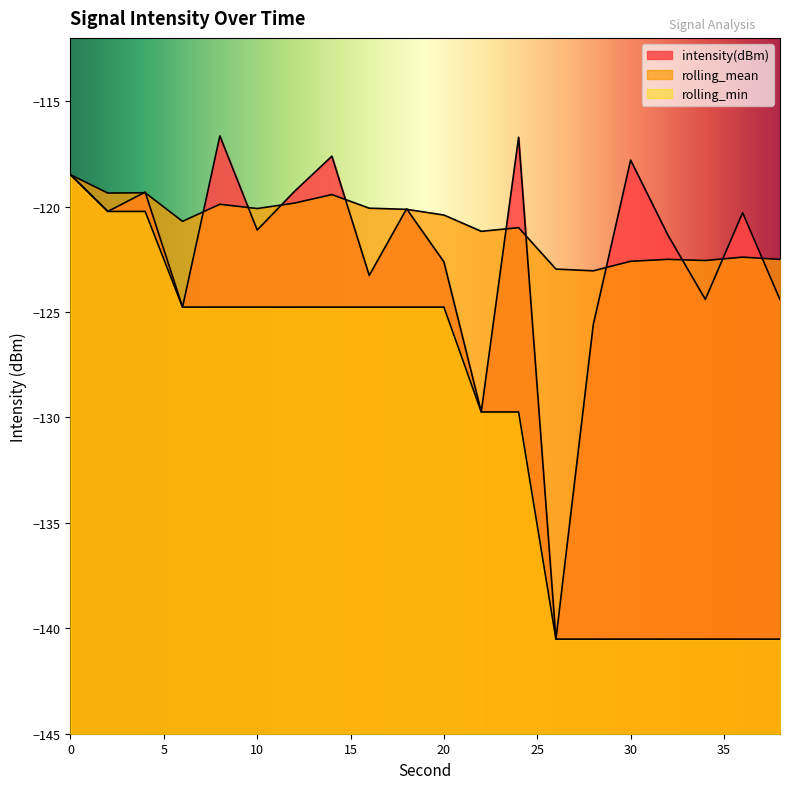

What is the maximum value shown in the chart?

-116.6